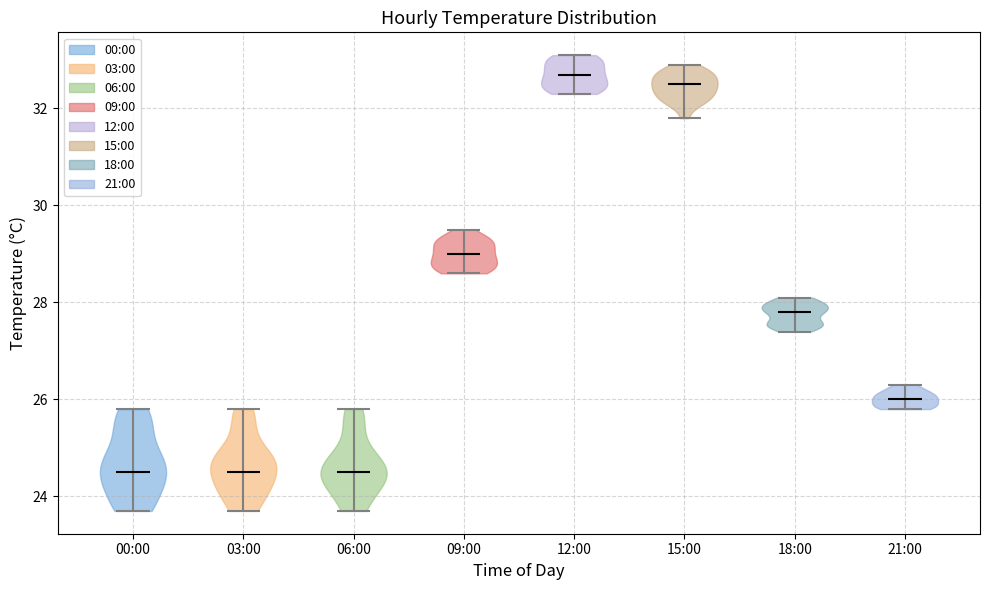

Which violin has the highest median line?

12:00